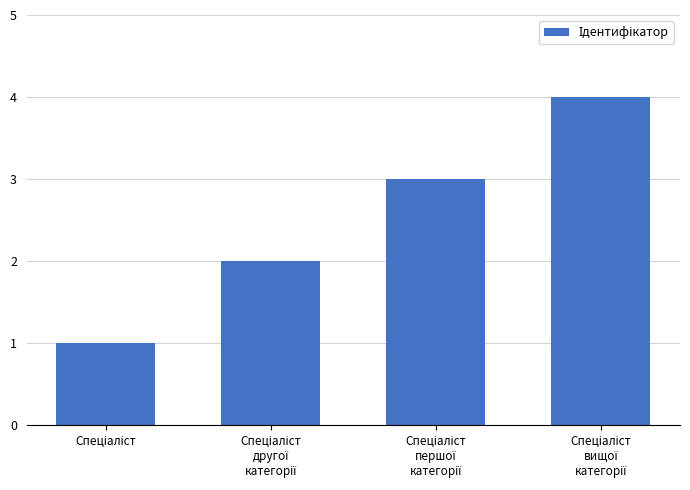

What is the sum of all values?

10